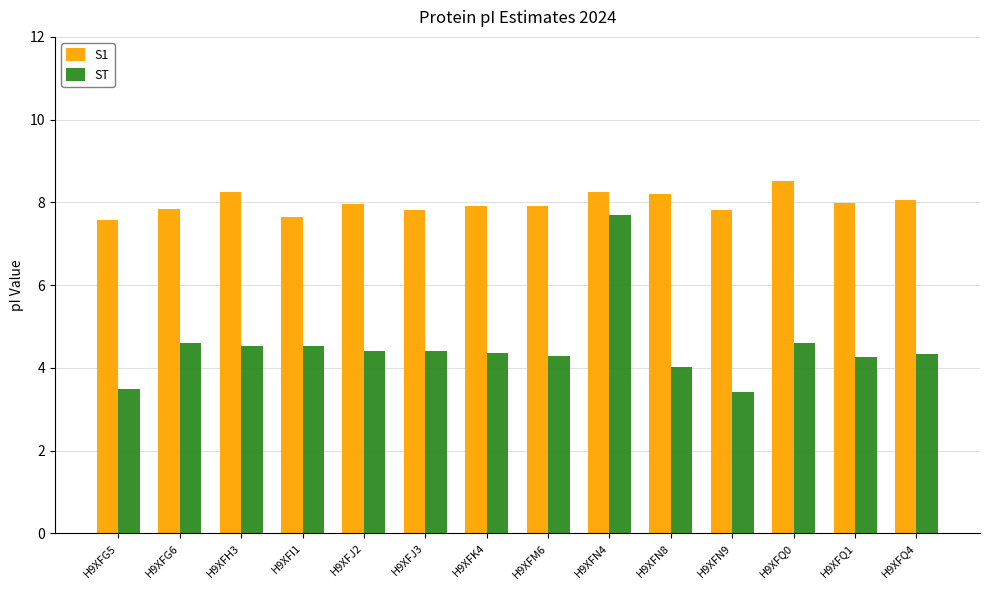

How many categories are shown in the chart?

14